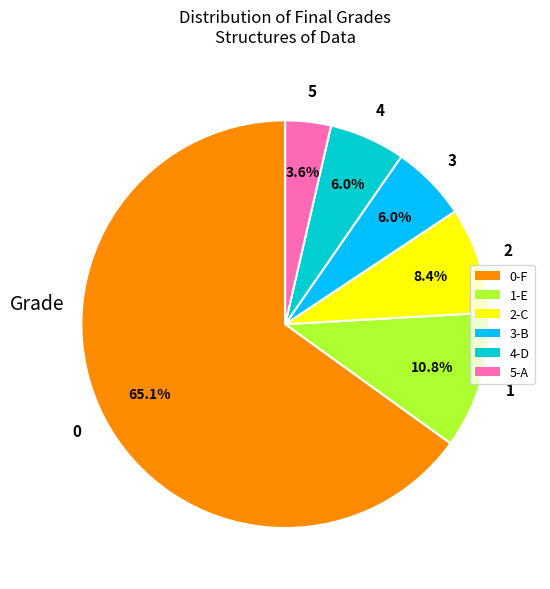

Does any single category account for the majority?

Yes